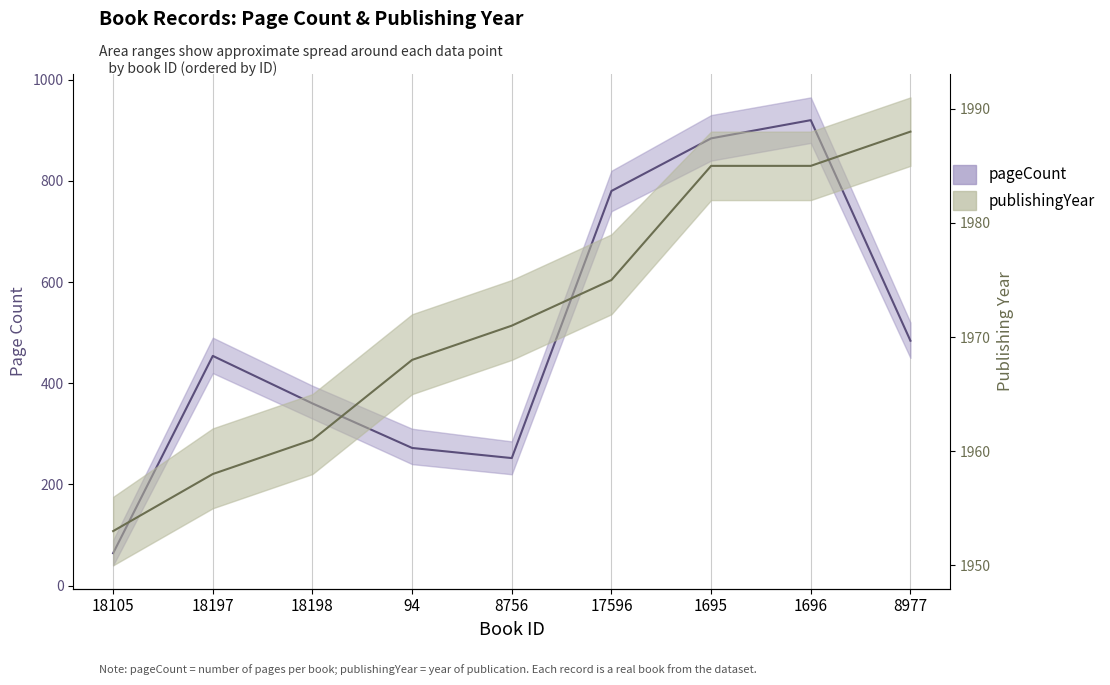

What are all the series names shown in the legend?

pageCount, publishingYear